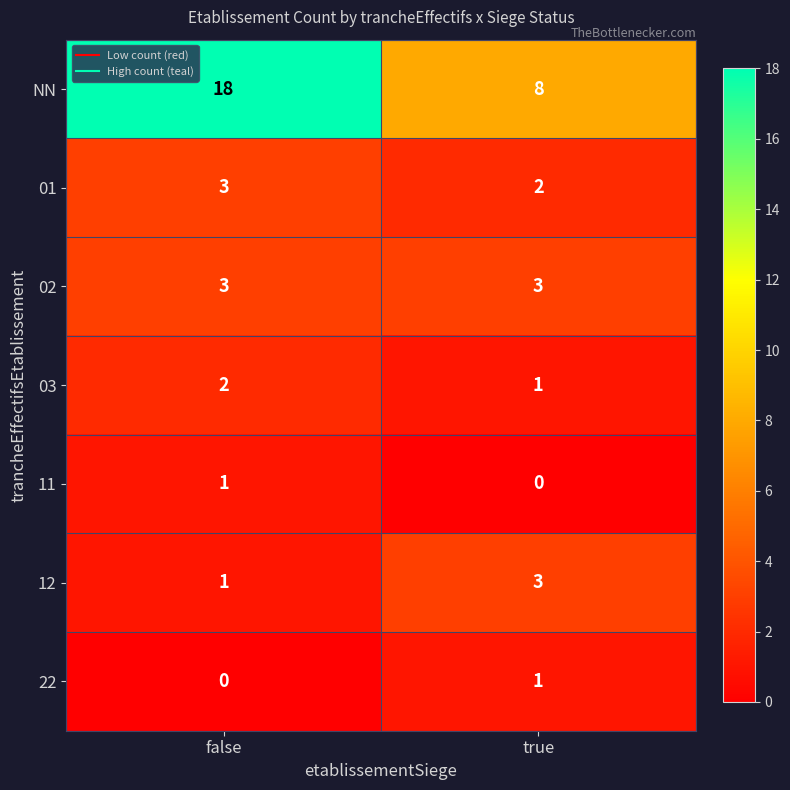

What is the spread (max minus min) of values at false?

18